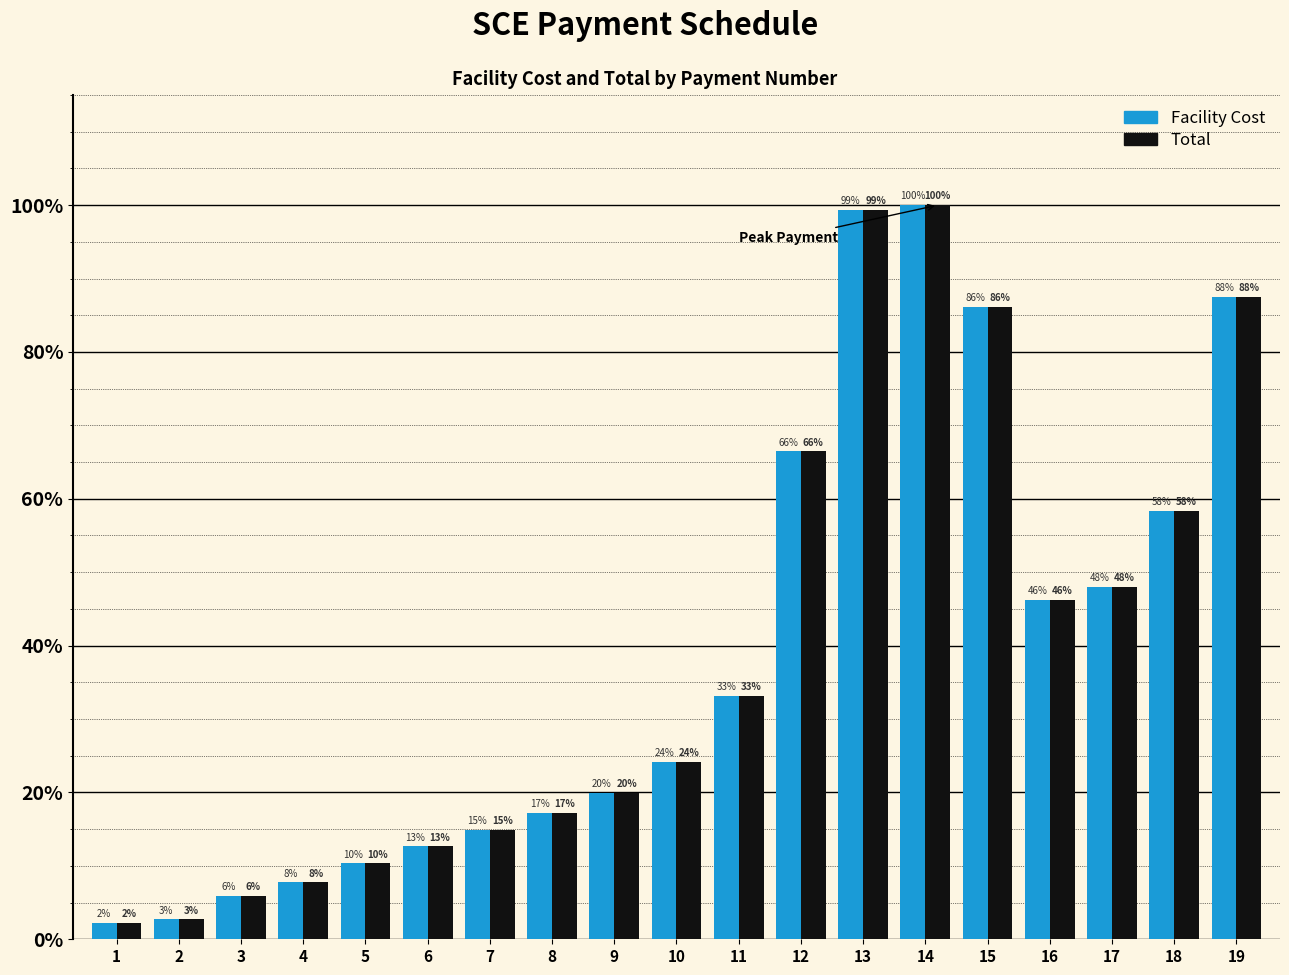

Rank the series by their maximum value, from lowest to highest.

Facility Cost, Total